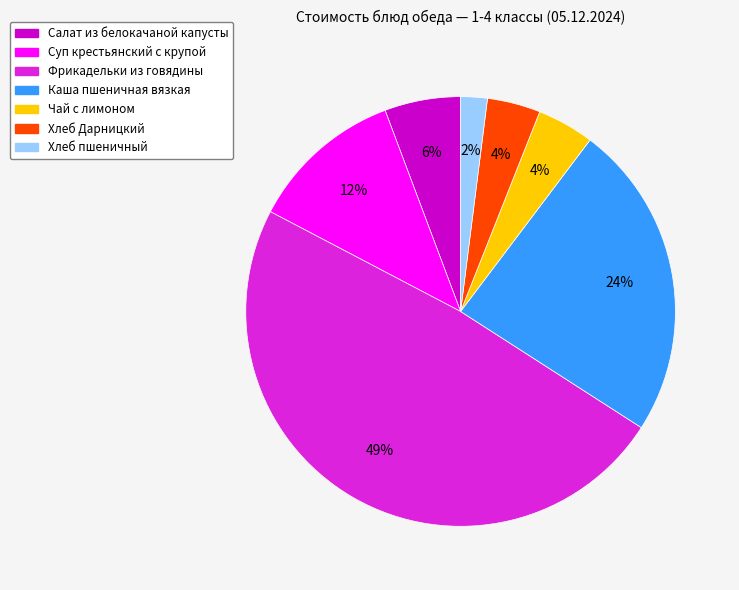

To the nearest percent, what percentage of the pie is Хлеб пшеничный?

2%